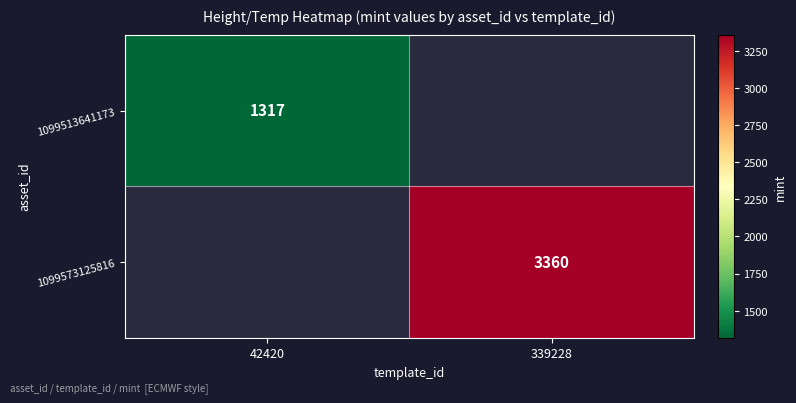

True or false: 1099513641173 has a value of 372.2 at 42420.

False